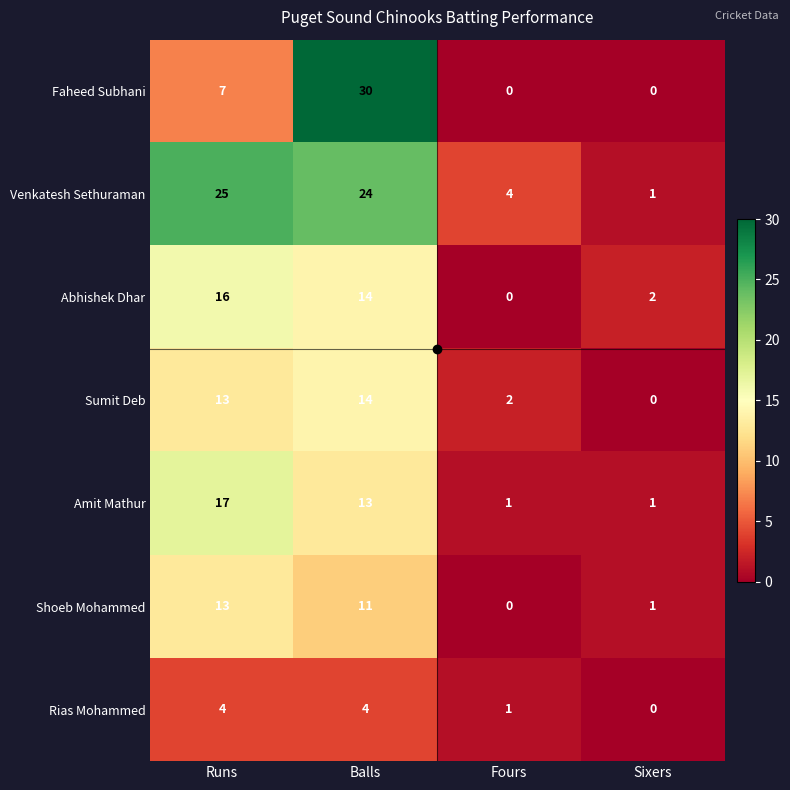

What is the difference between the Sumit Deb values at Runs and Sixers?

13